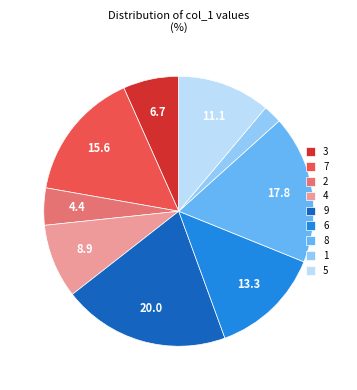

Is 7 the majority of the pie?

No